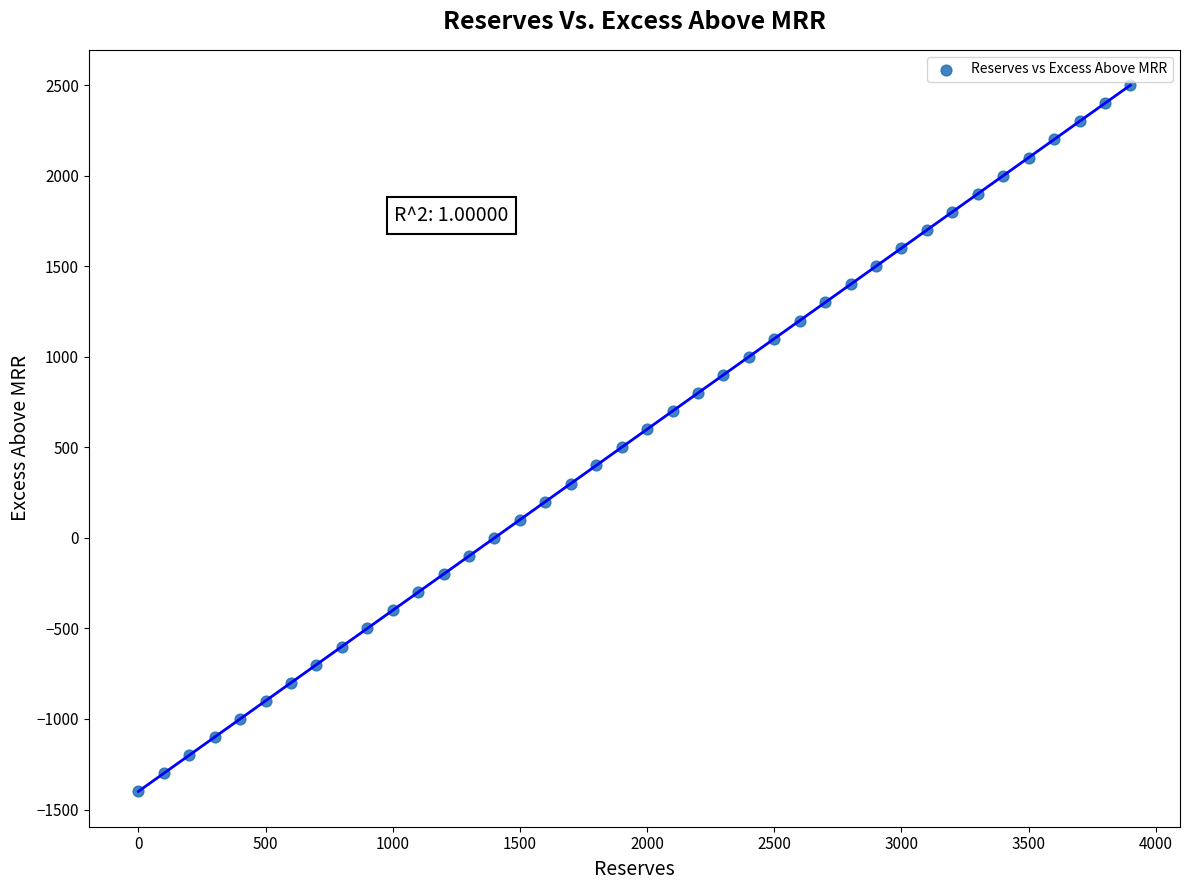

What is the range of X values (max minus min)?

3900